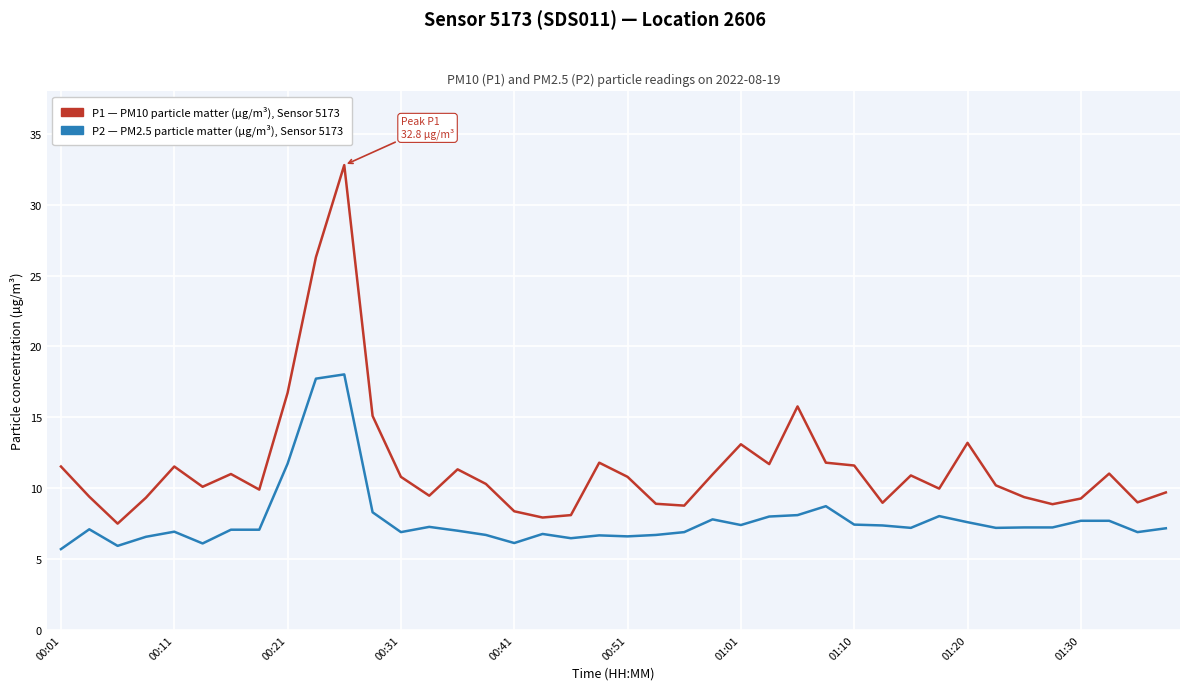

What is the maximum value shown in the chart?

32.8